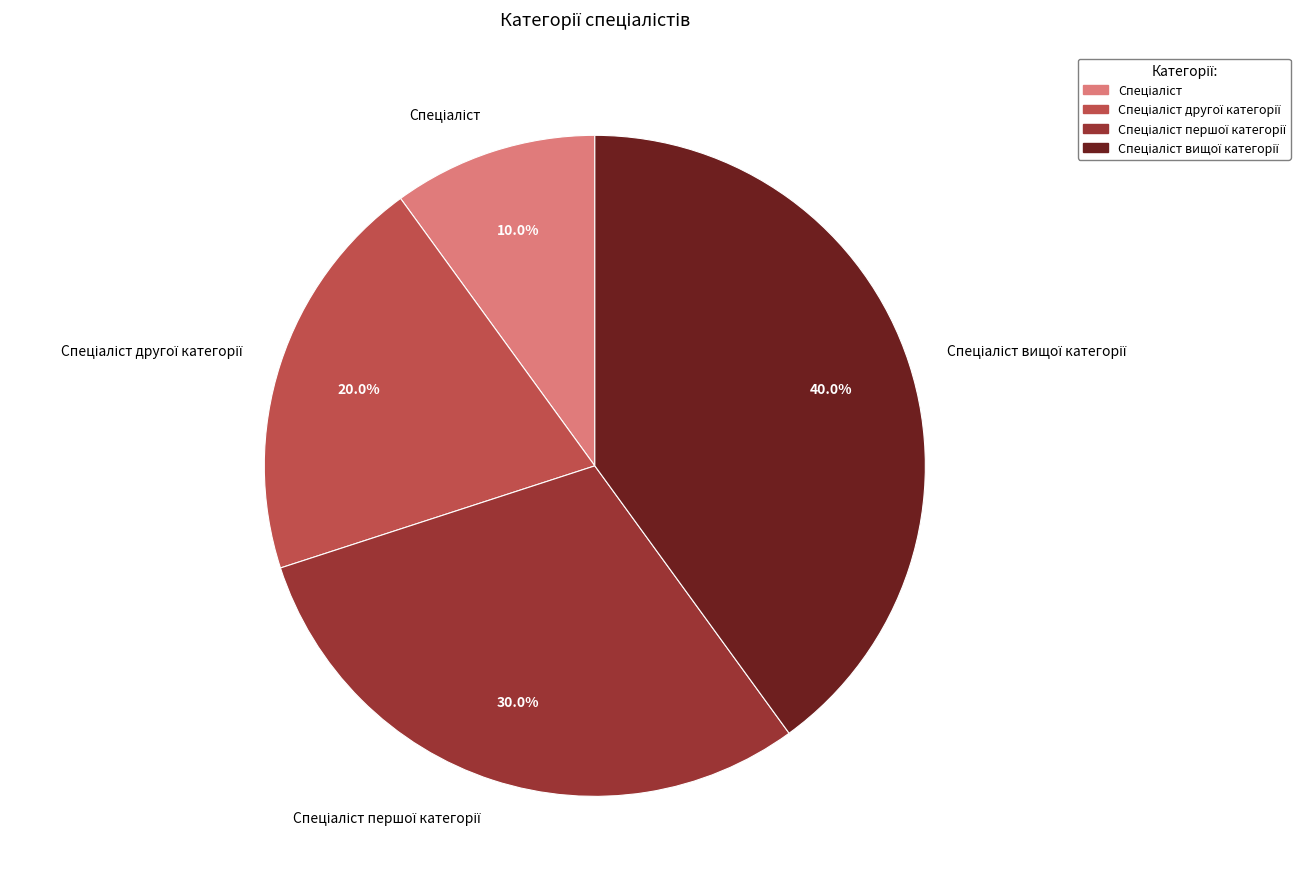

Is there a majority slice in this chart?

No